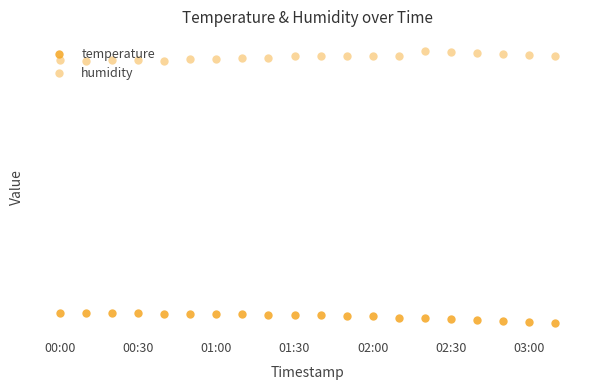

Is this an area chart (filled region under the line)?

No